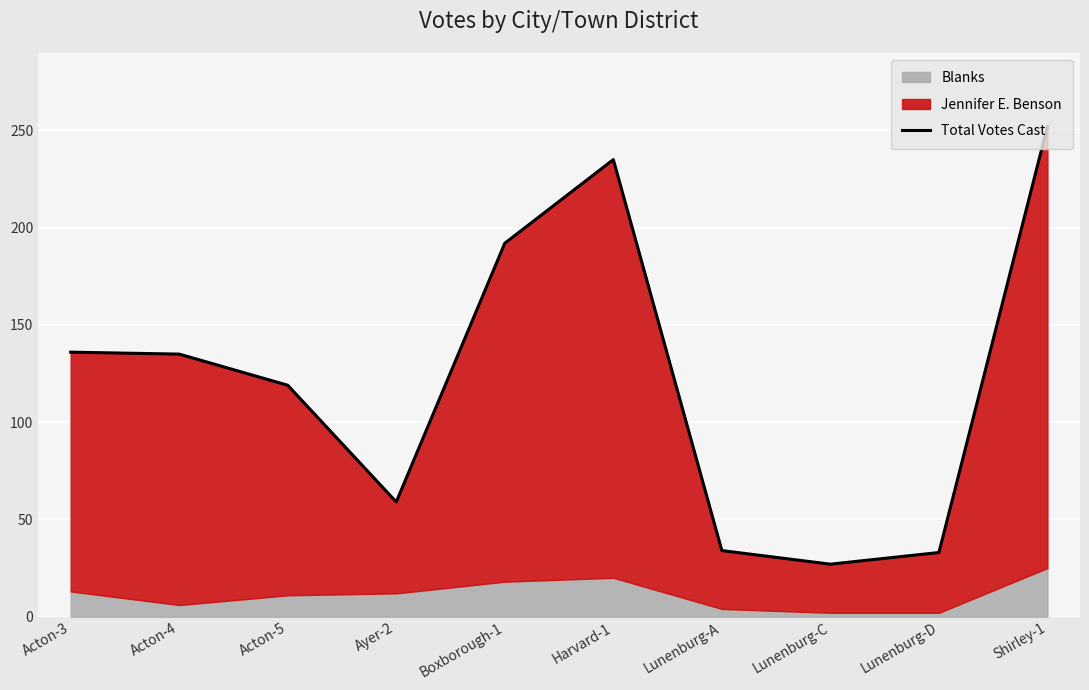

What position from the left is Acton-4?

2